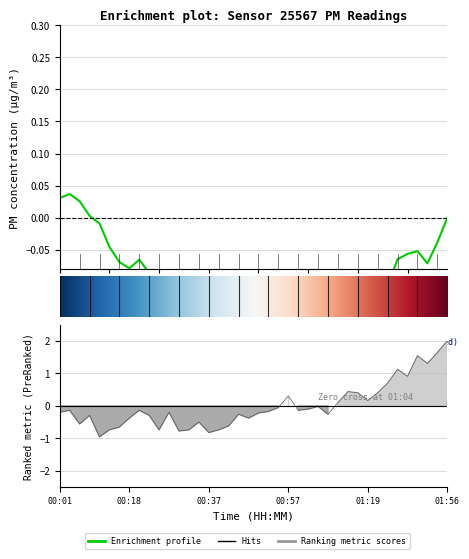

What is the minimum value shown in the chart?

-1.0